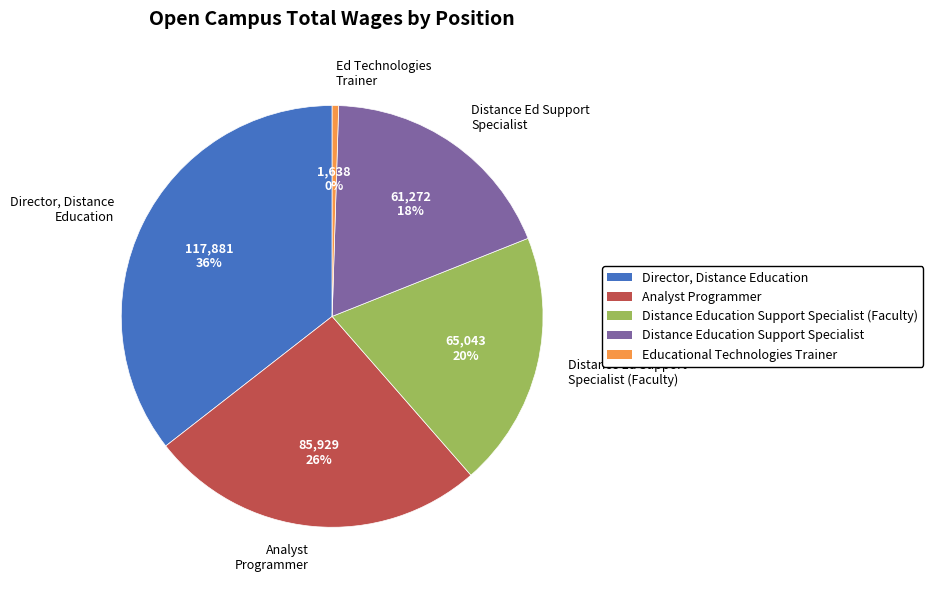

Is there a majority slice in this chart?

No